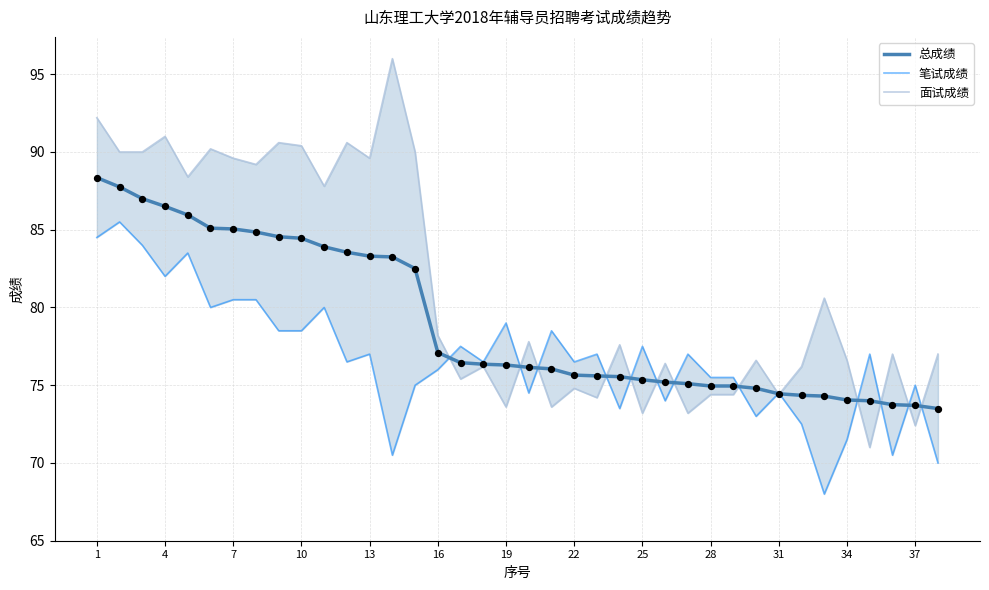

Which series contains the lowest Y value?

笔试成绩